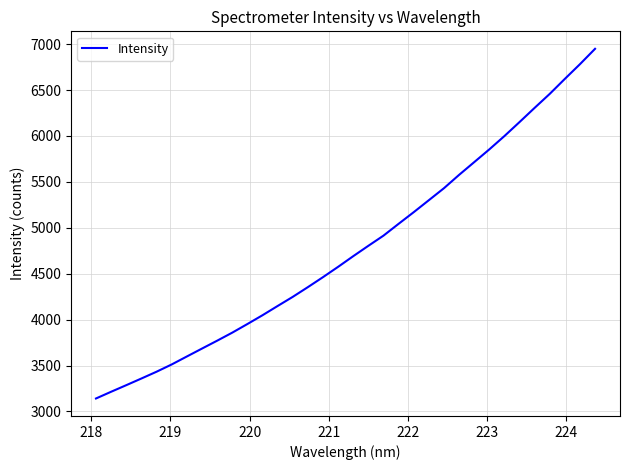

Count the number of data series in this chart.

1